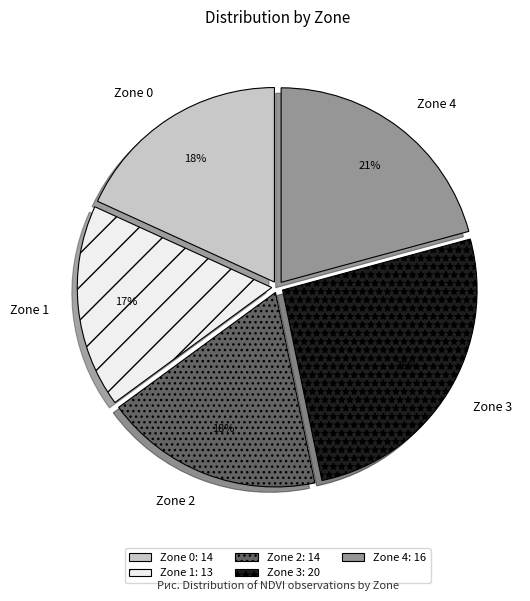

To the nearest percent, what percentage of the pie is Zone 3?

26%